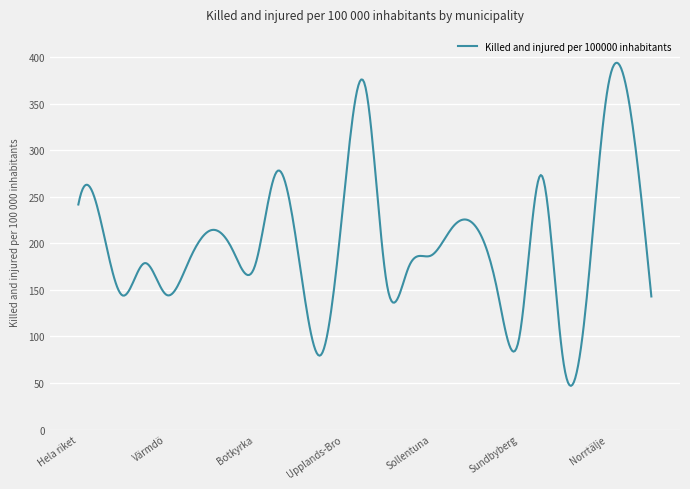

What is the smallest value displayed?

46.9